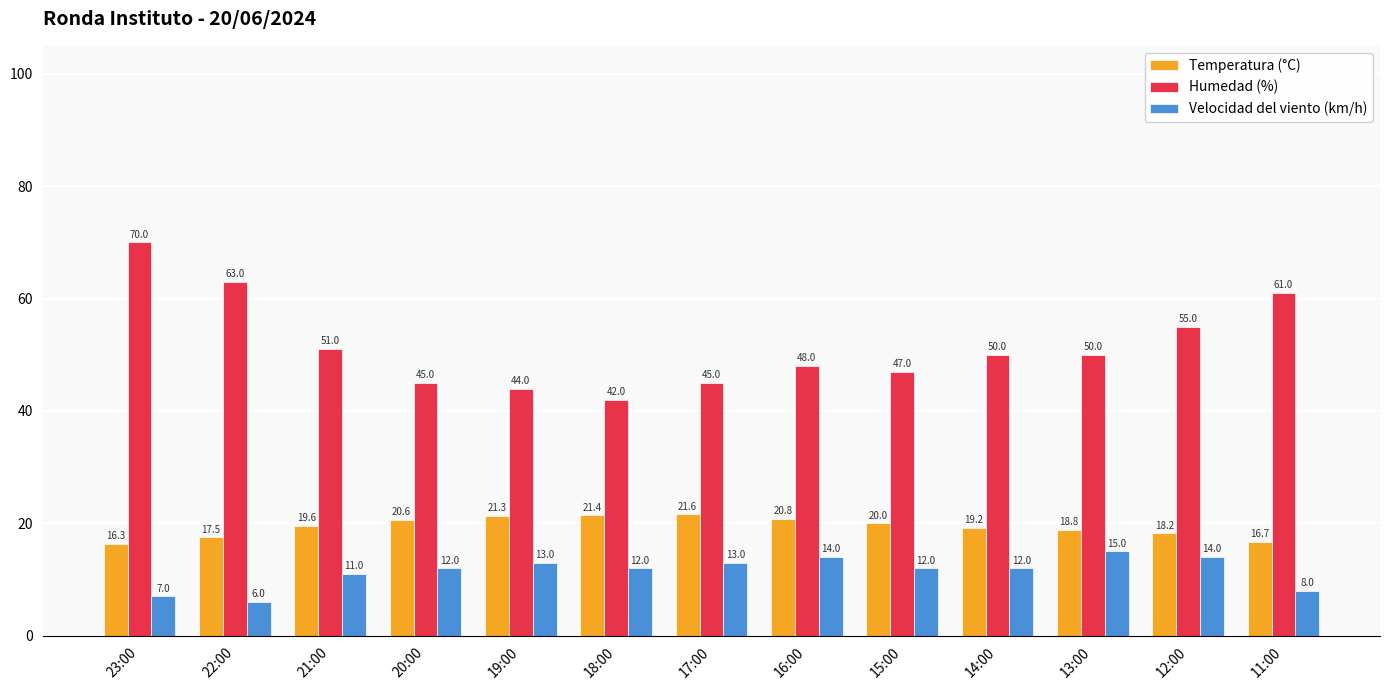

Reading right to left, extract all data points from this chart.

Temperatura (°C): 11:00=16.7	12:00=18.2	13:00=18.8	14:00=19.2	15:00=20.0	16:00=20.8	17:00=21.6	18:00=21.4	19:00=21.3	20:00=20.6	21:00=19.6	22:00=17.5	23:00=16.3
Humedad (%): 11:00=61.0	12:00=55.0	13:00=50.0	14:00=50.0	15:00=47.0	16:00=48.0	17:00=45.0	18:00=42.0	19:00=44.0	20:00=45.0	21:00=51.0	22:00=63.0	23:00=70.0
Velocidad del viento (km/h): 11:00=8.0	12:00=14.0	13:00=15.0	14:00=12.0	15:00=12.0	16:00=14.0	17:00=13.0	18:00=12.0	19:00=13.0	20:00=12.0	21:00=11.0	22:00=6.0	23:00=7.0